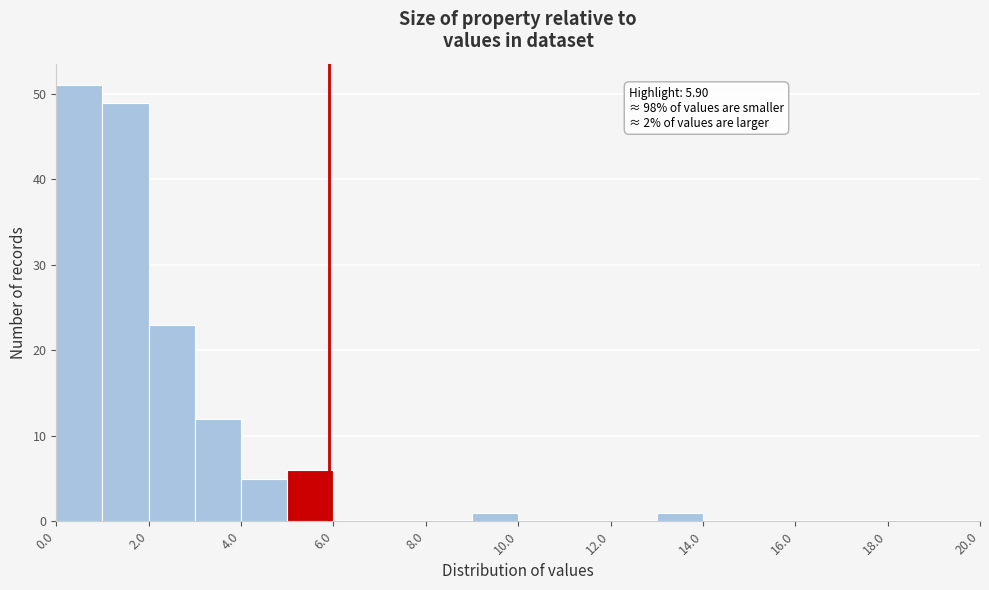

Over which range of the x-axis is the bar tallest?

0 to 1